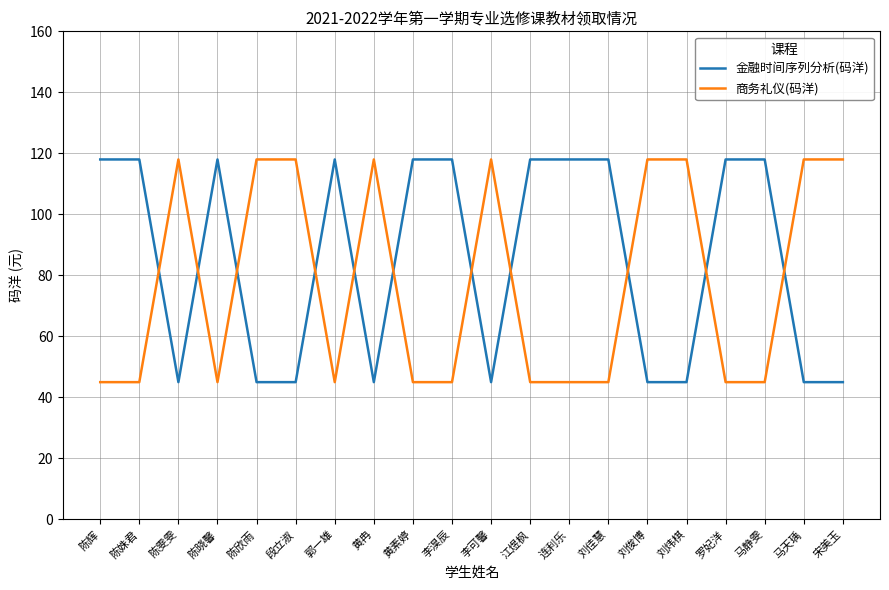

What is the highest value of the 商务礼仪(码洋) series?

118